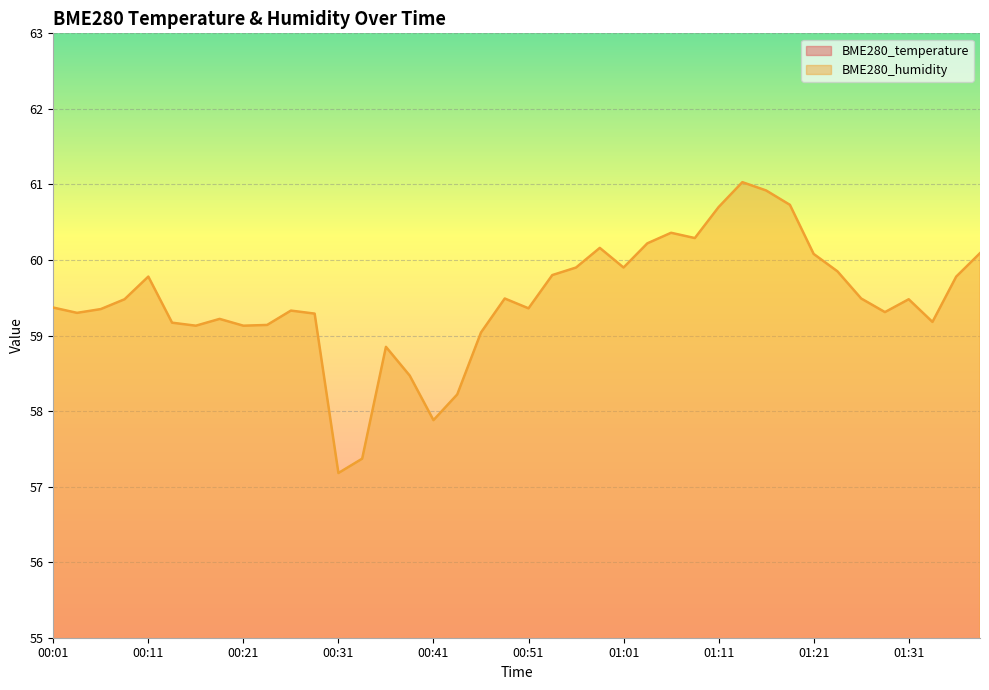

True or false: BME280_temperature and BME280_humidity intersect in this chart.

False